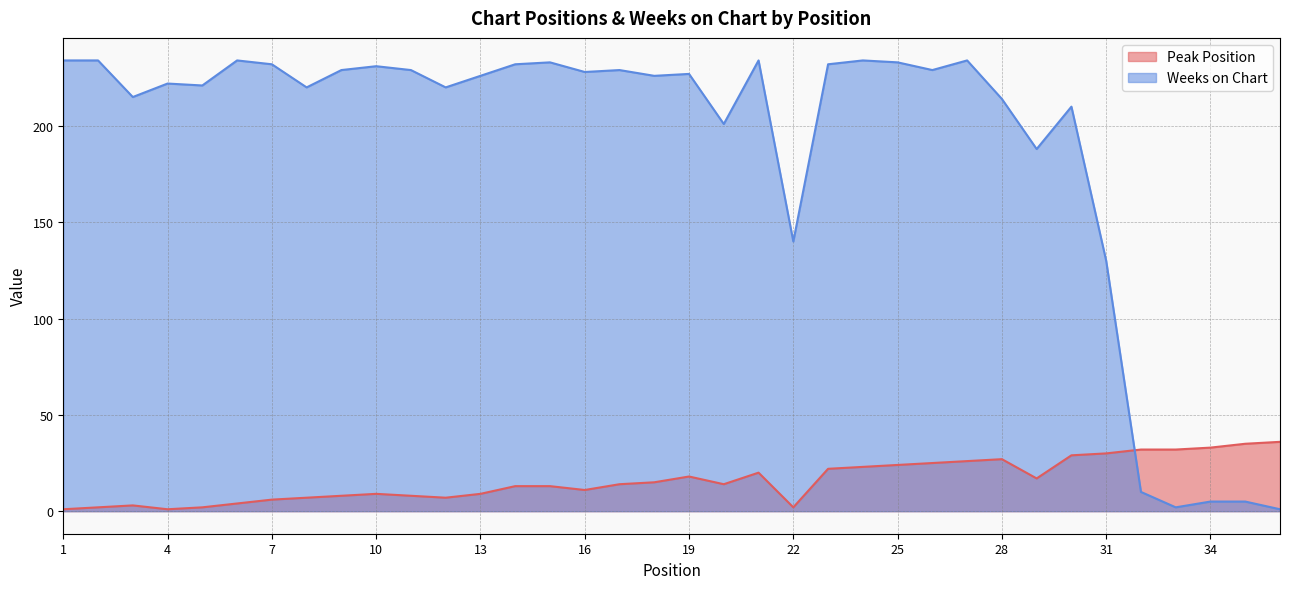

At 31, list the series in order from smallest to largest.

Peak Position, Weeks on Chart